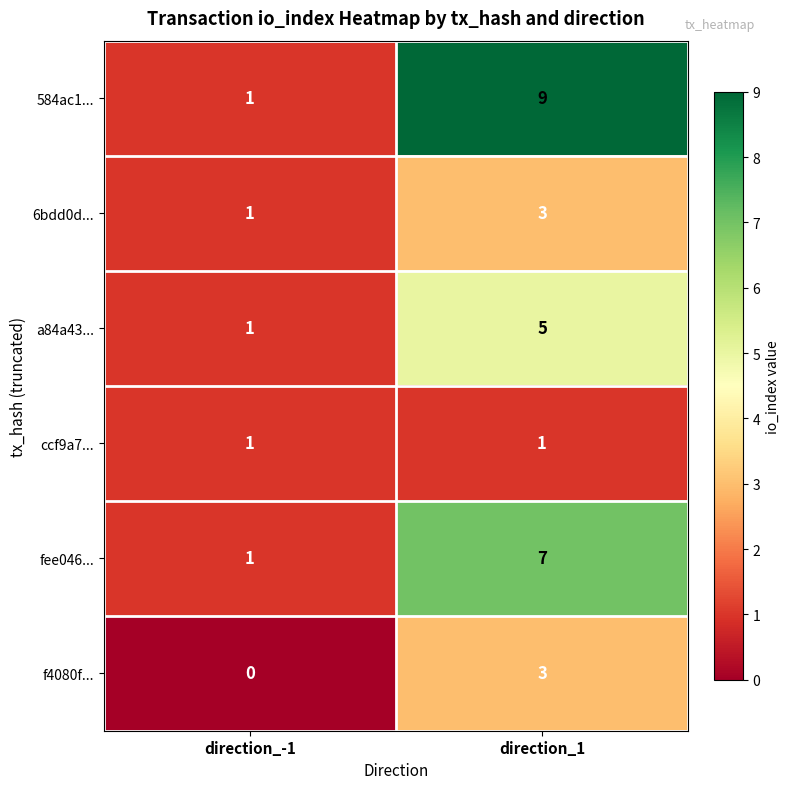

Rank the categories by a84a43... value from lowest to highest.

direction_-1, direction_1